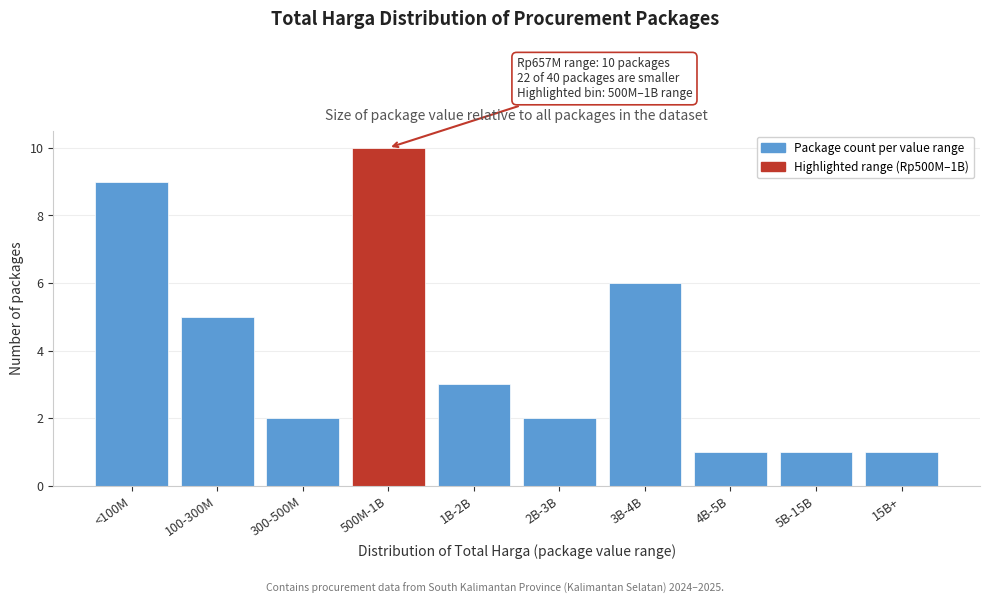

Reading left to right, list all the values displayed in this chart.

9	5	2	10	3	2	6	1	1	1